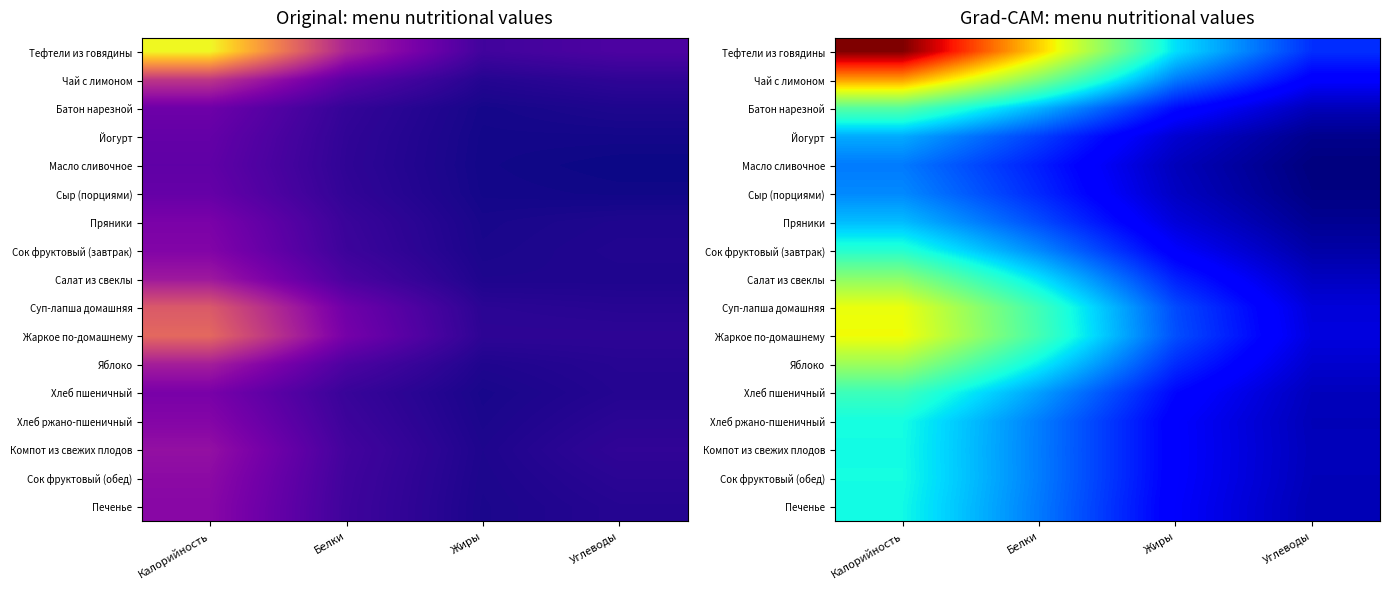

Between Белки and Жиры, which is larger?

Белки